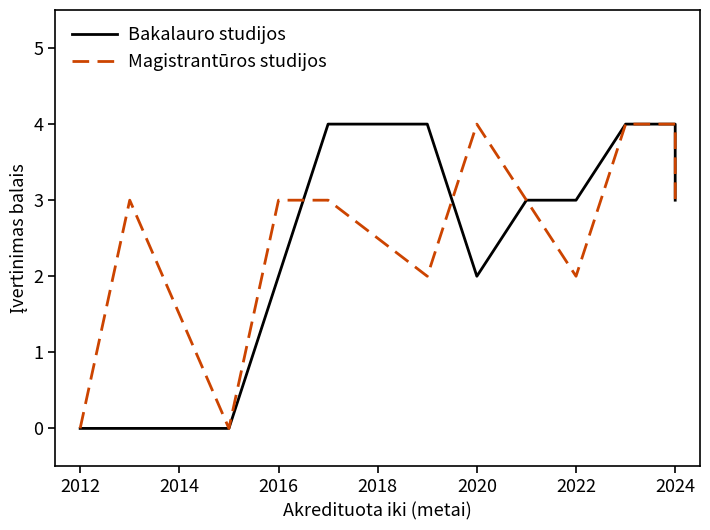

Does the chart display data point markers on the line(s)?

No